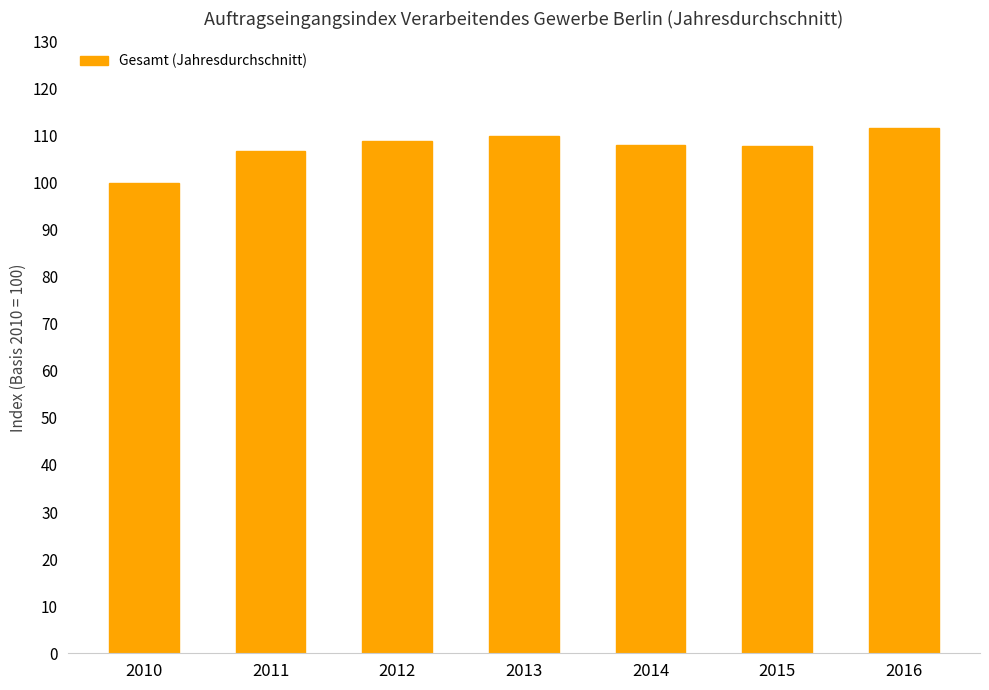

What is the value of the 2nd bar from the left?

106.7